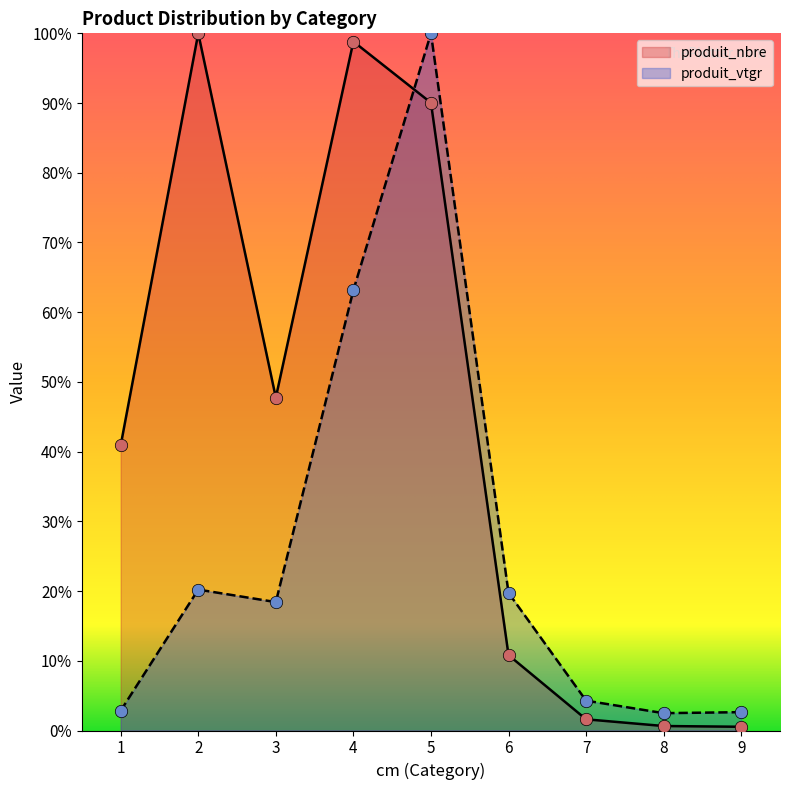

What are all the series names shown in the legend?

produit_nbre, produit_vtgr